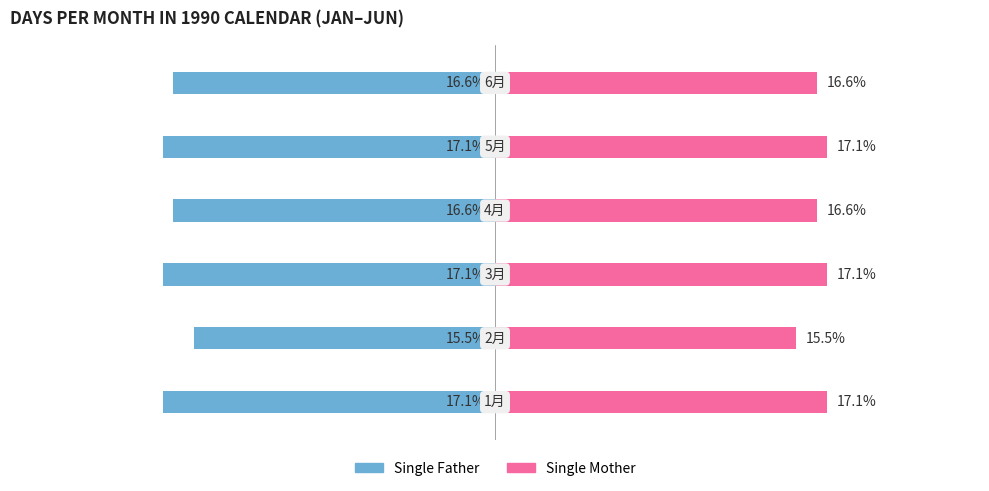

At how many categories does at least one series exceed -12?

6